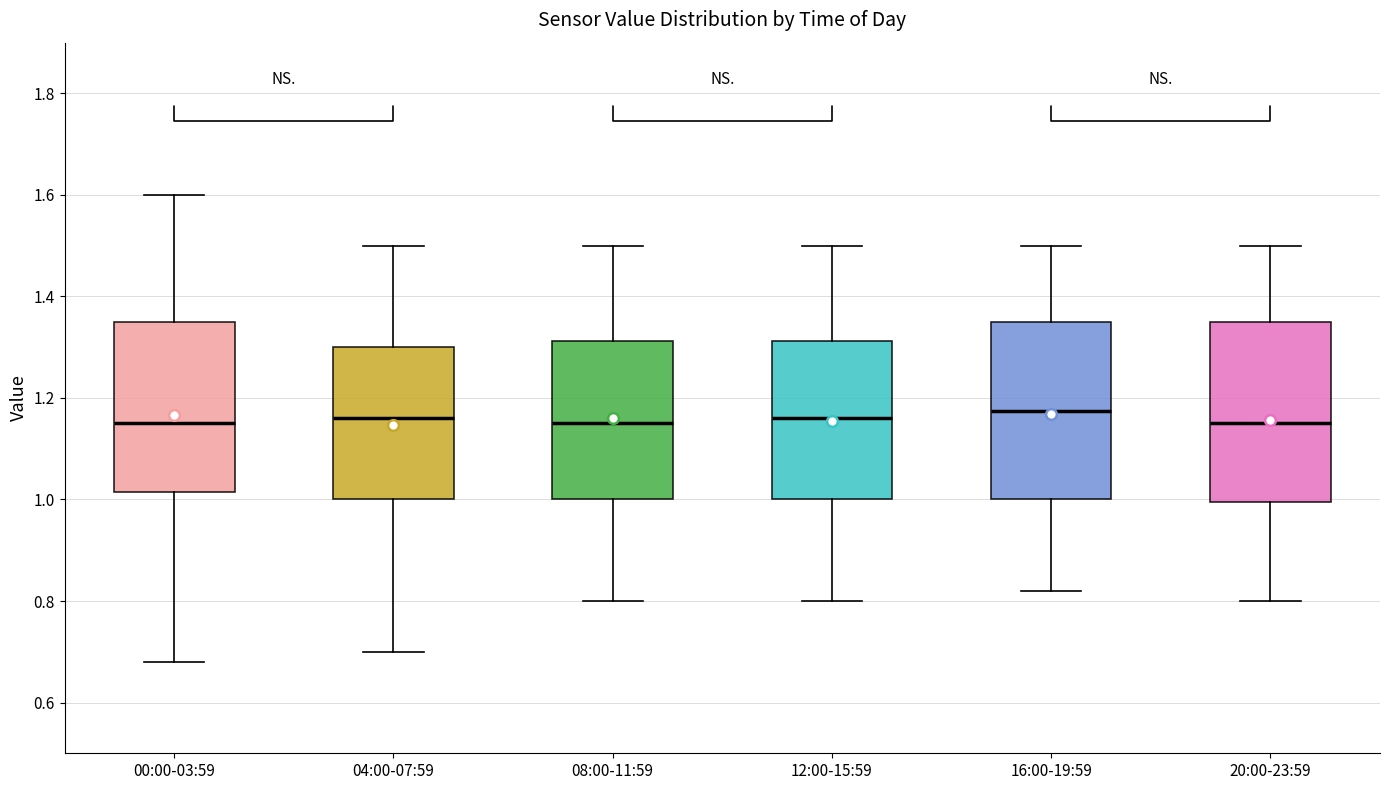

Reading left to right, transcribe this box plot: for each box, give where its median line is, the range the box spans, and where its two whiskers end, as read against the y-axis. The values are not printed on the chart, so give them approximately, as read against the axis.

00:00-03:59: median 1.16, box 1.02 to 1.36, whiskers 0.68 to 1.60
04:00-07:59: median 1.16, box 1.00 to 1.30, whiskers 0.70 to 1.50
08:00-11:59: median 1.16, box 1.00 to 1.32, whiskers 0.80 to 1.50
12:00-15:59: median 1.16, box 1.00 to 1.32, whiskers 0.80 to 1.50
16:00-19:59: median 1.18, box 1.00 to 1.36, whiskers 0.82 to 1.50
20:00-23:59: median 1.16, box 1.00 to 1.36, whiskers 0.80 to 1.50